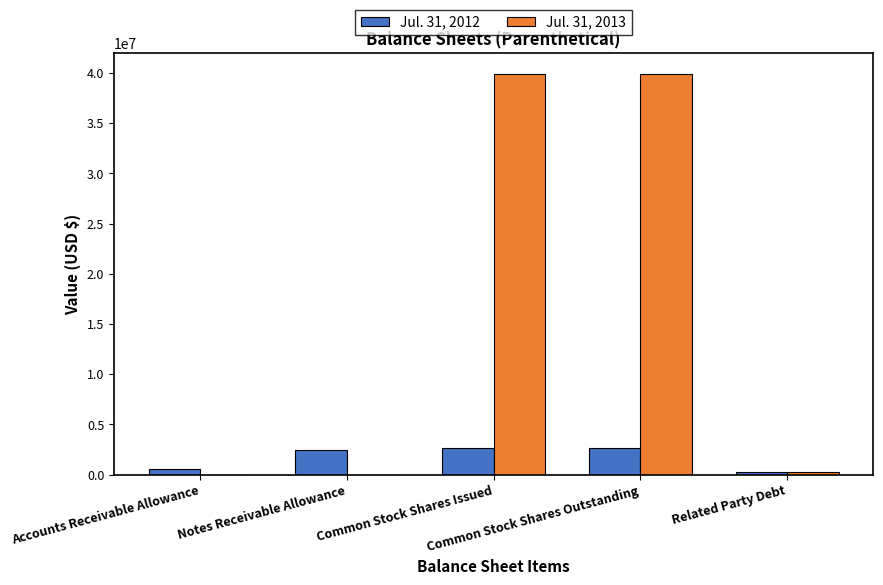

Which series has the largest total across all categories?

Jul. 31, 2013